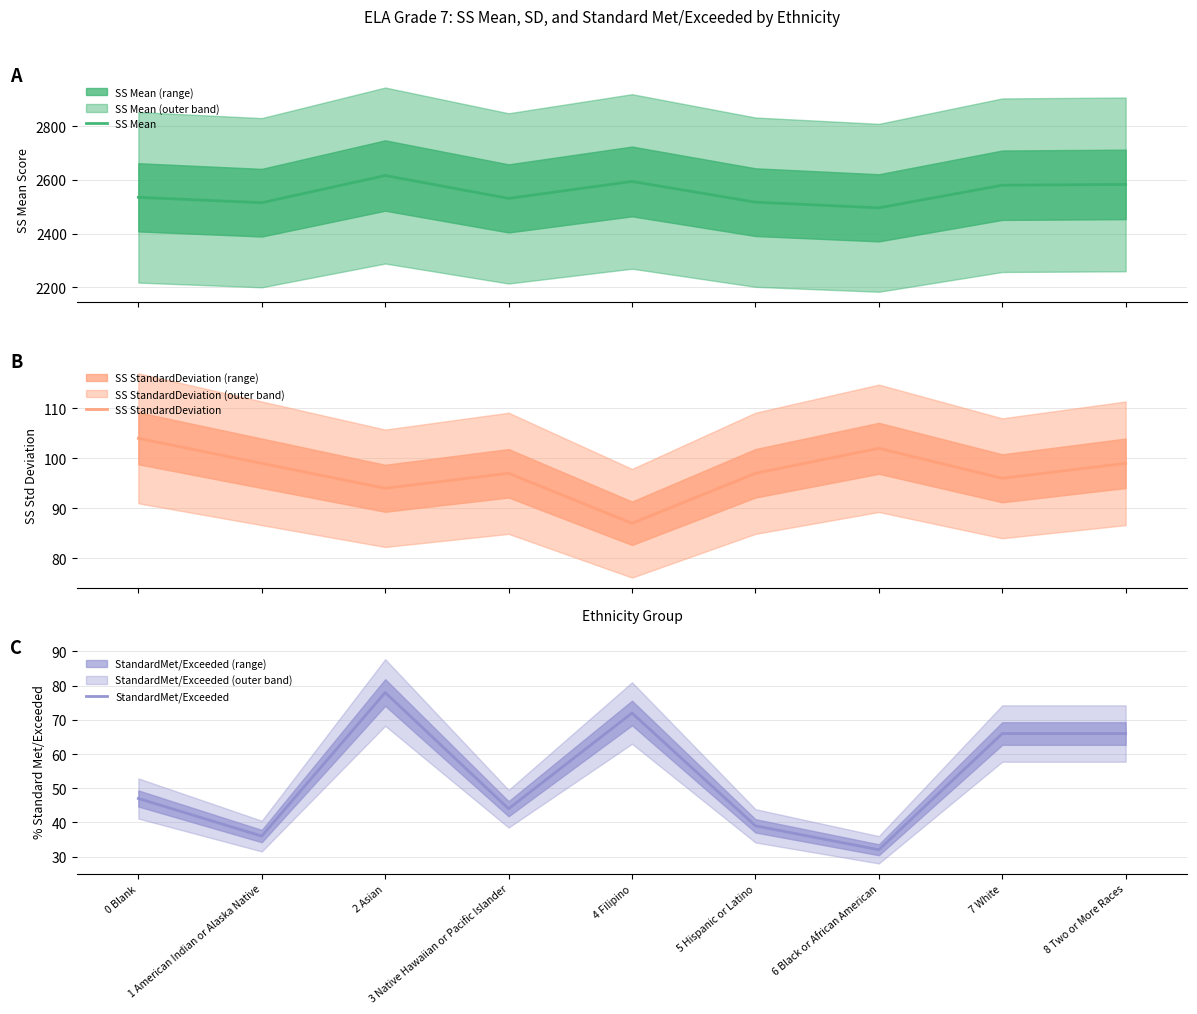

What is the total value across all series at 3 Native Hawaiian or Pacific Islander?

2672